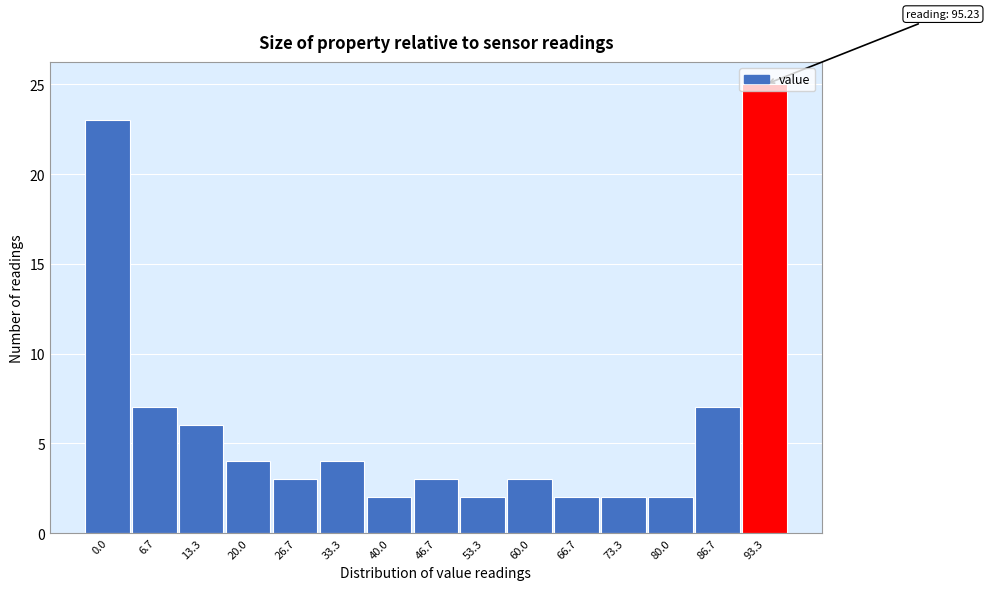

Approximately how many times larger is the value at 33.3 compared to 40.0?

2.0